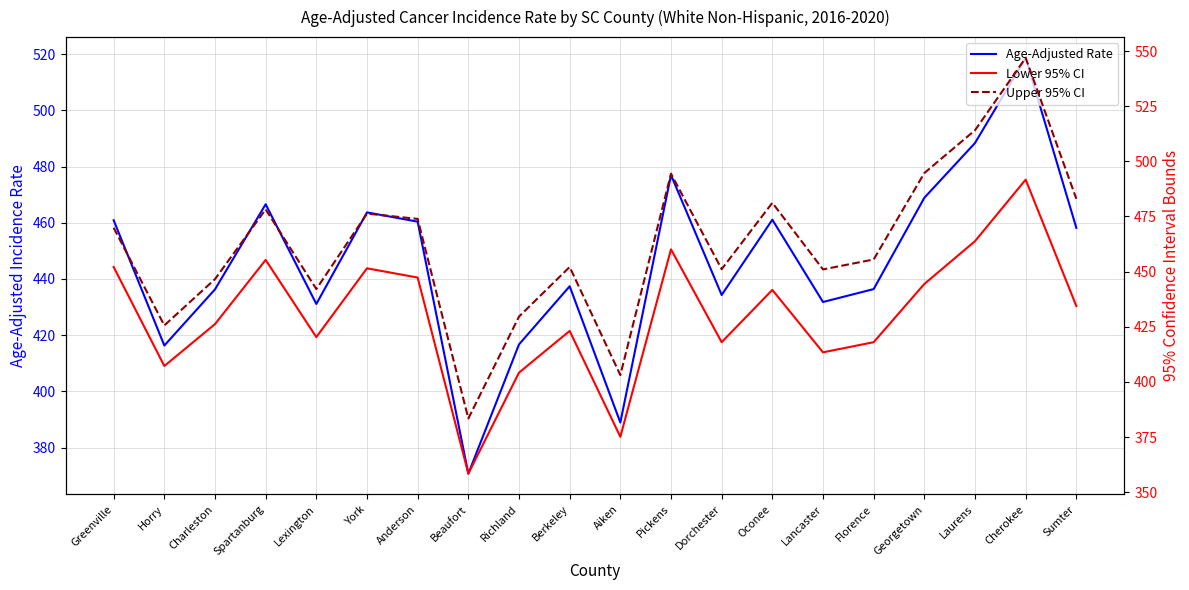

How many data points in Lower 95% CI are above 434?

10